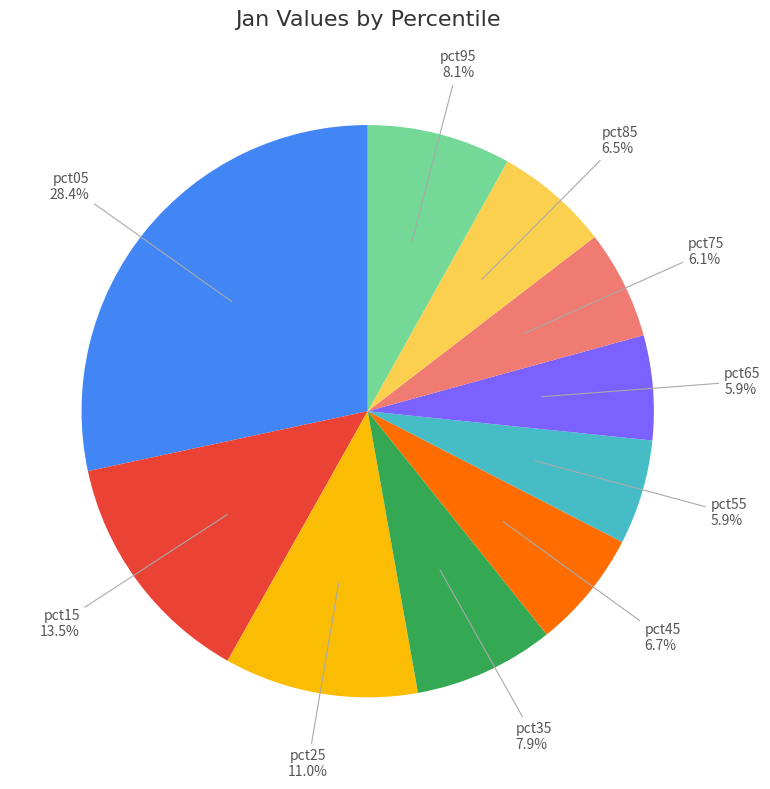

Between pct25 and pct35, which is larger?

pct25